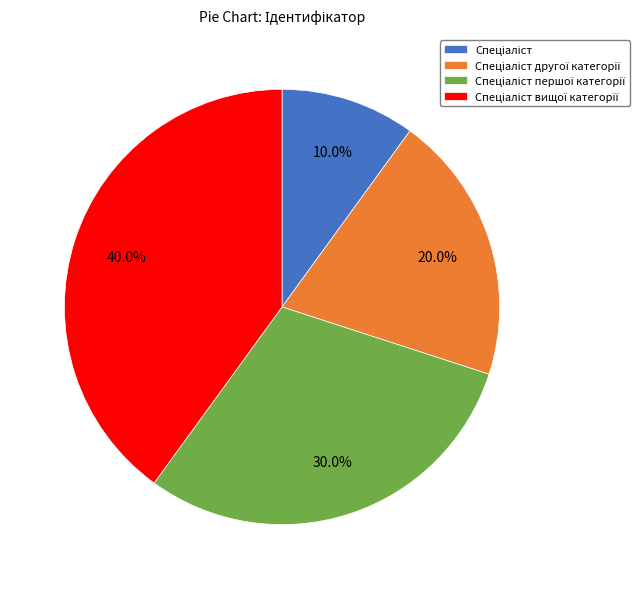

Does any single category account for the majority?

No